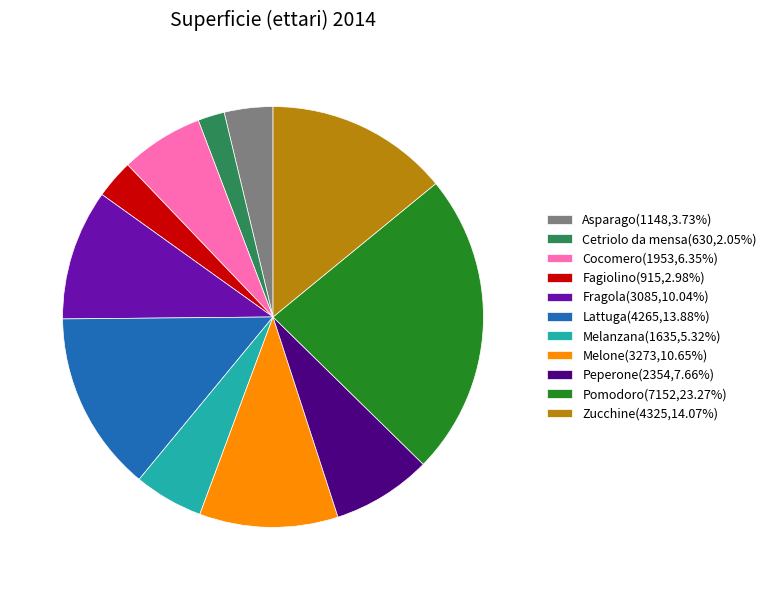

Combined, do Melone and Lattuga account for over 50%?

No